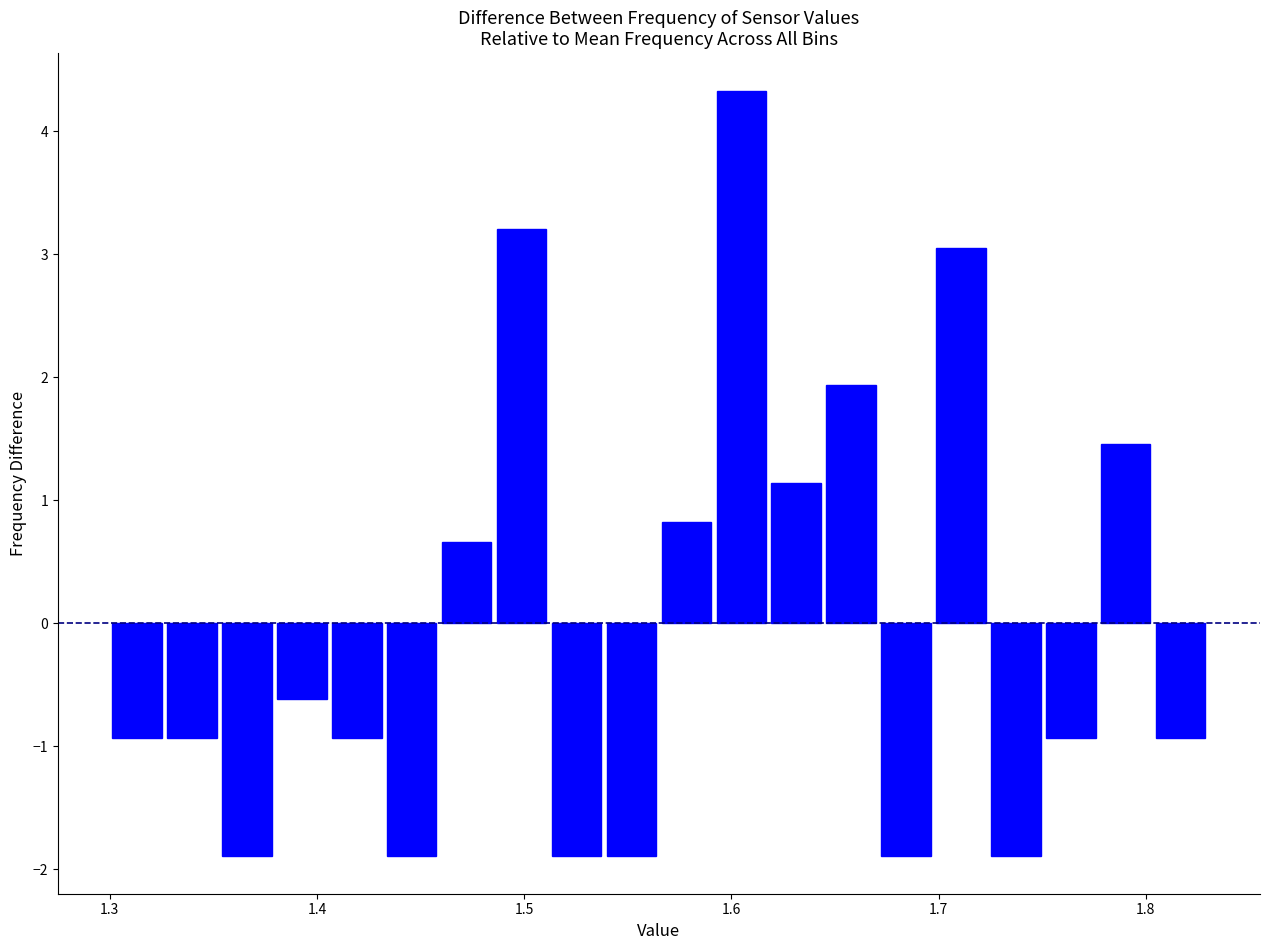

Around what value on the x-axis is the tallest bar? Give the approximate position of its centre, as read against the axis.

1.60